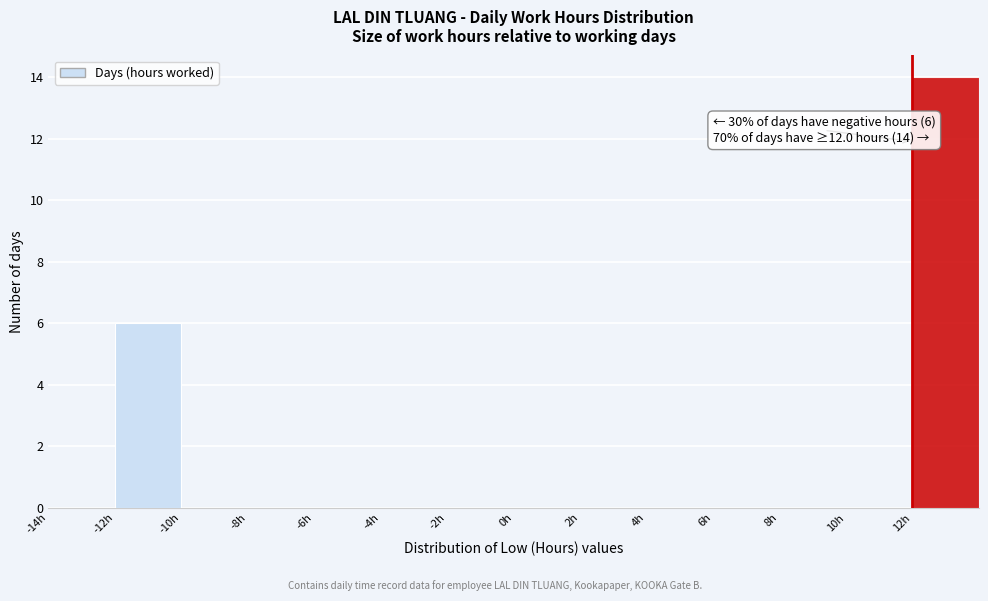

Which range on the x-axis has the tallest bar?

12 to 14